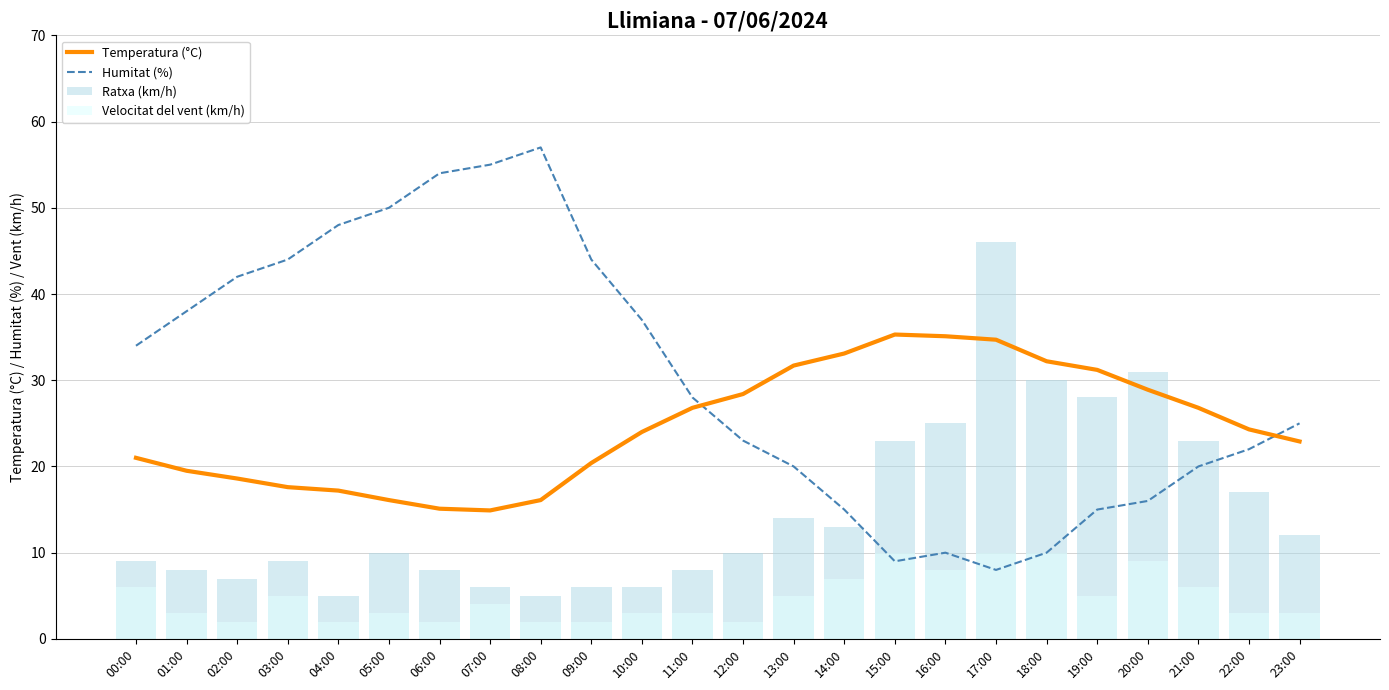

What is the difference between the maximum and second lowest values in the Humitat (%) series?

48.0